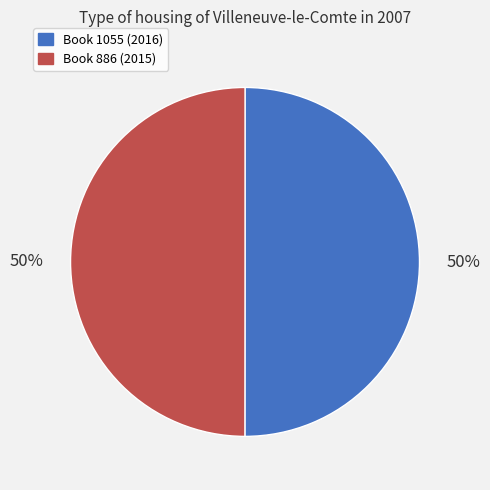

To the nearest percent, what is the average slice percentage?

50%